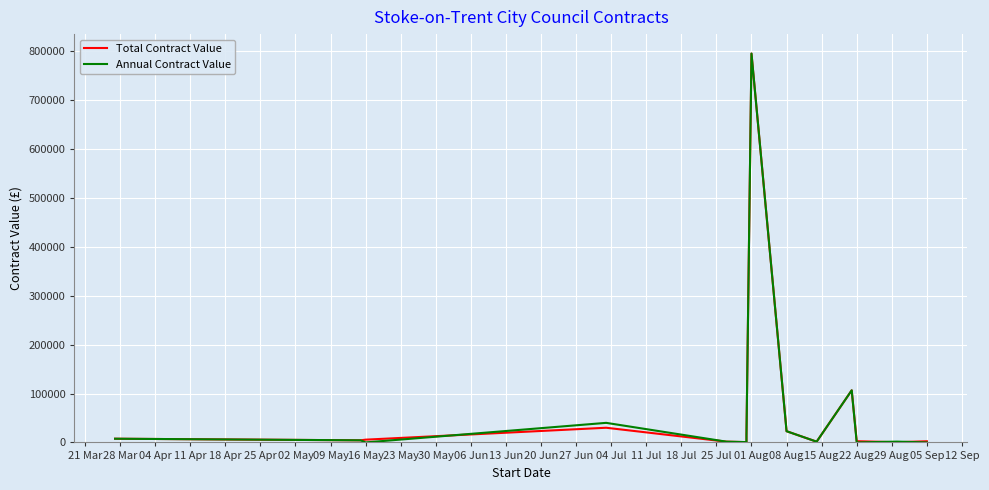

What is the average value of the Total Contract Value series?

71158.0